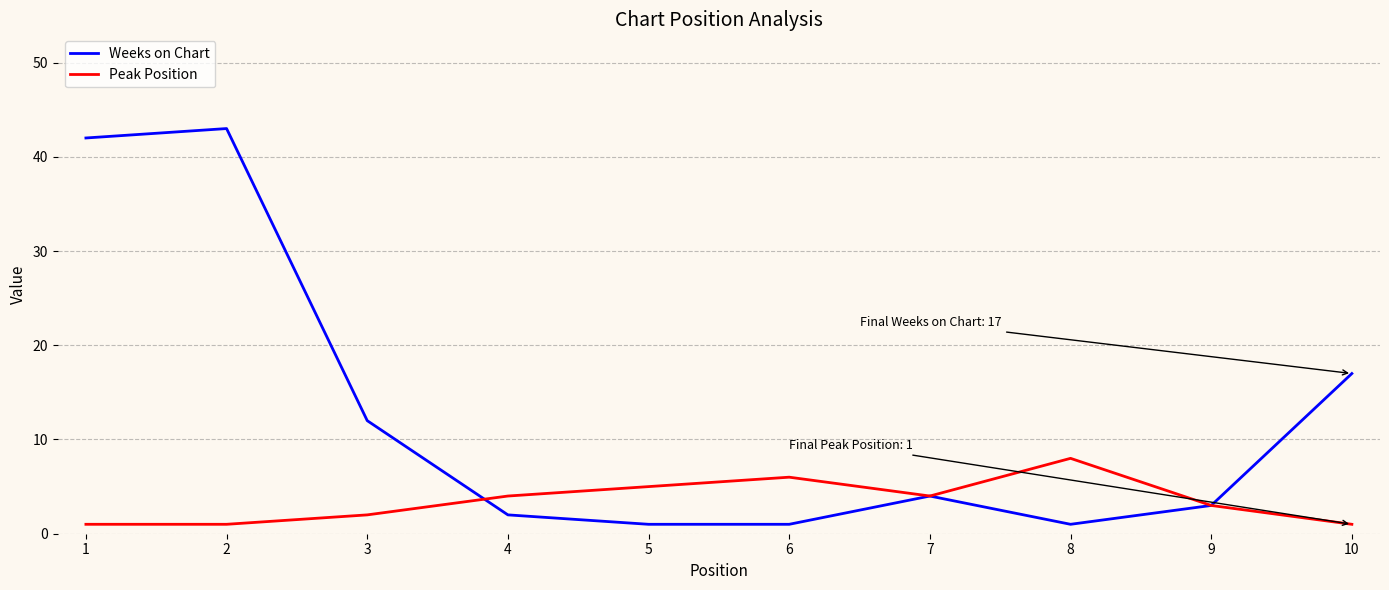

Which series has the widest spread of values?

Weeks on Chart